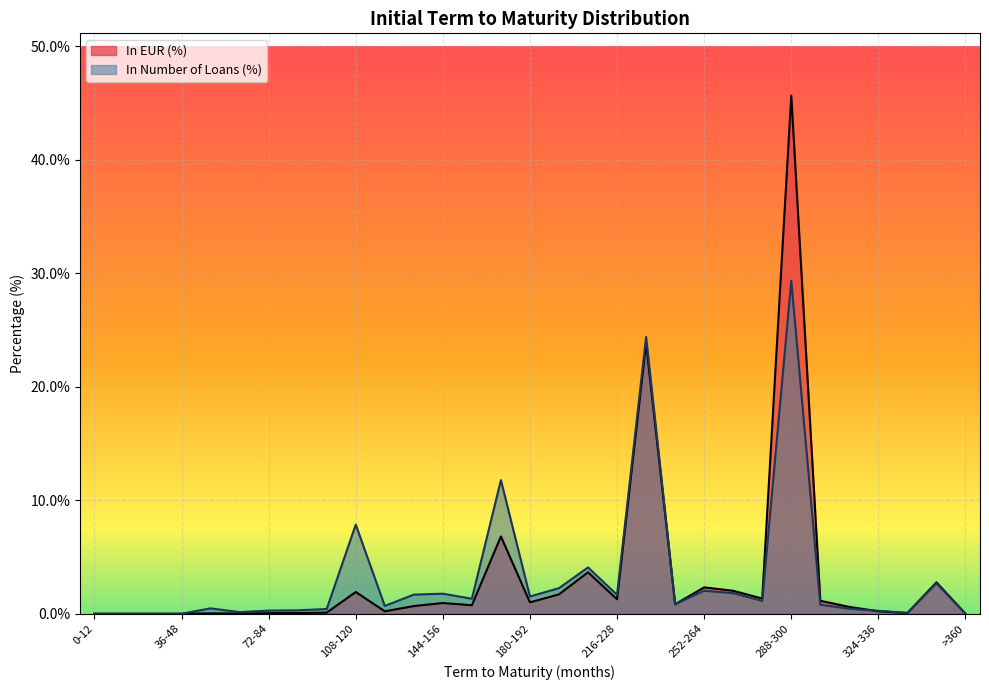

Rank the series at 0-12 from lowest to highest value.

In EUR, In Number of Loans